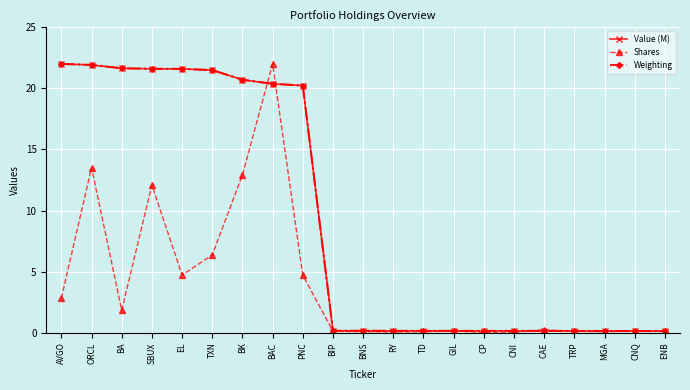

How many distinct data groups are displayed?

3